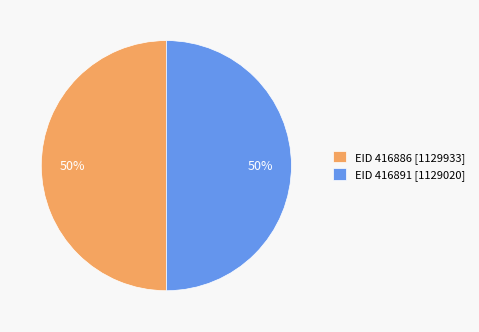

Approximately how many times larger is the value at EID 416886 compared to EID 416891?

1.0